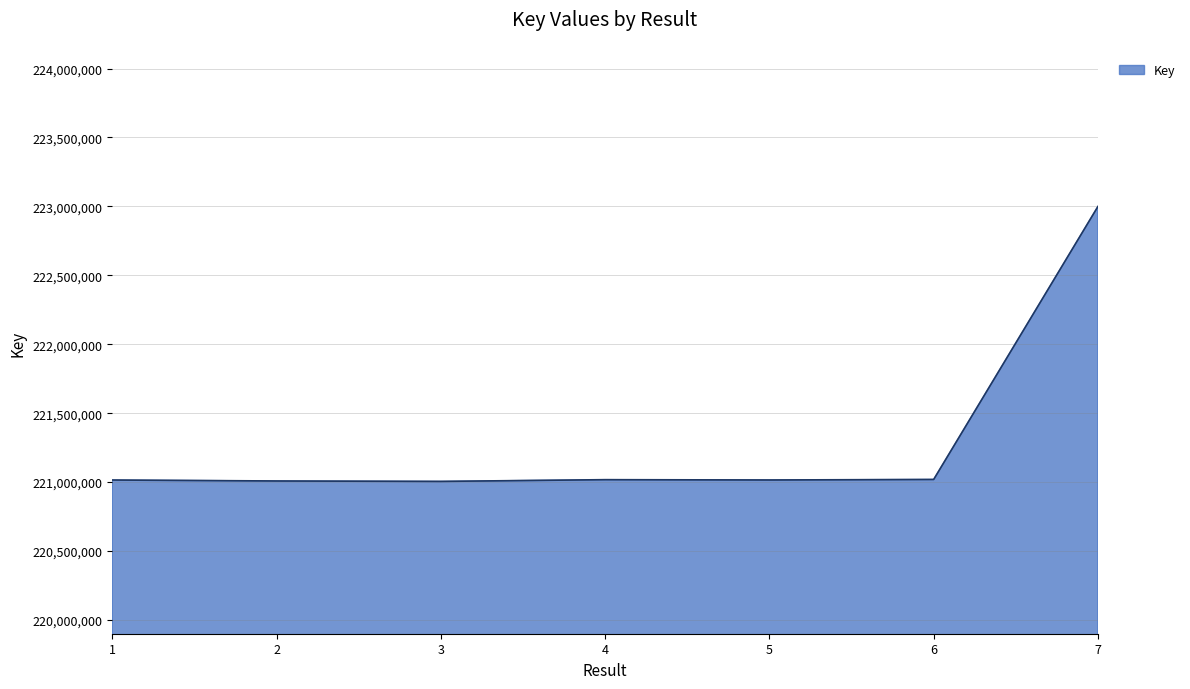

Approximately how many times larger is the value at 1 compared to 2?

1.0